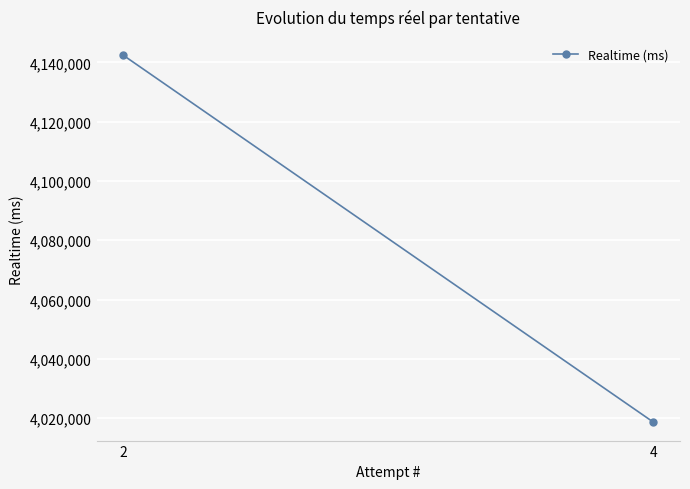

At which category does the chart reach its peak across all series?

2